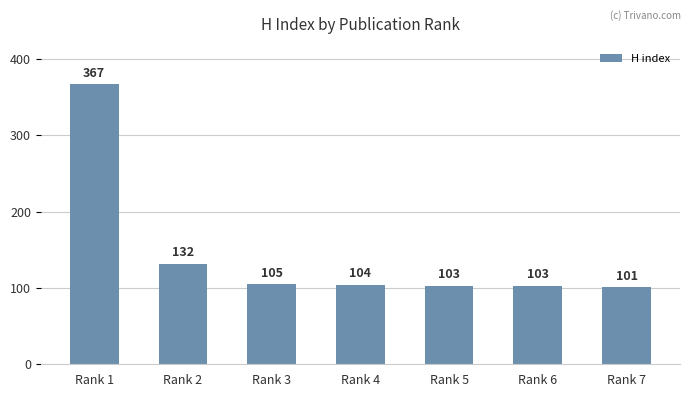

Where does the data first go above 104?

Rank 1